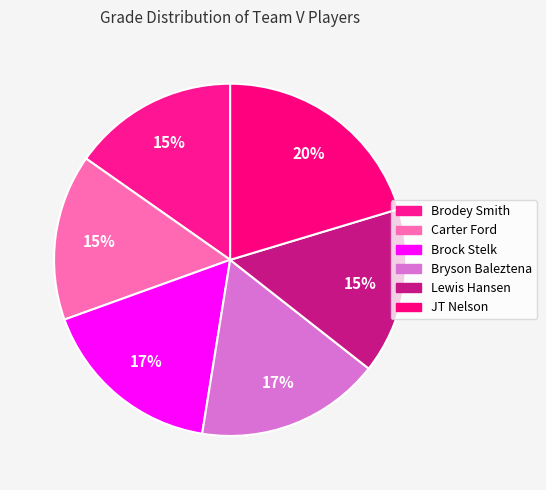

What percentage is the JT Nelson slice, to the nearest percent?

20%